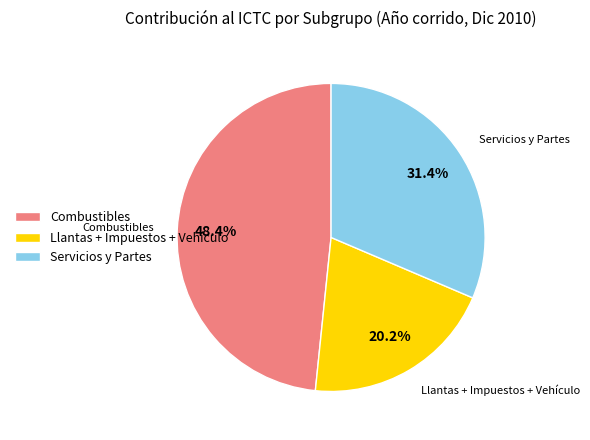

How many segments does this pie chart have?

3